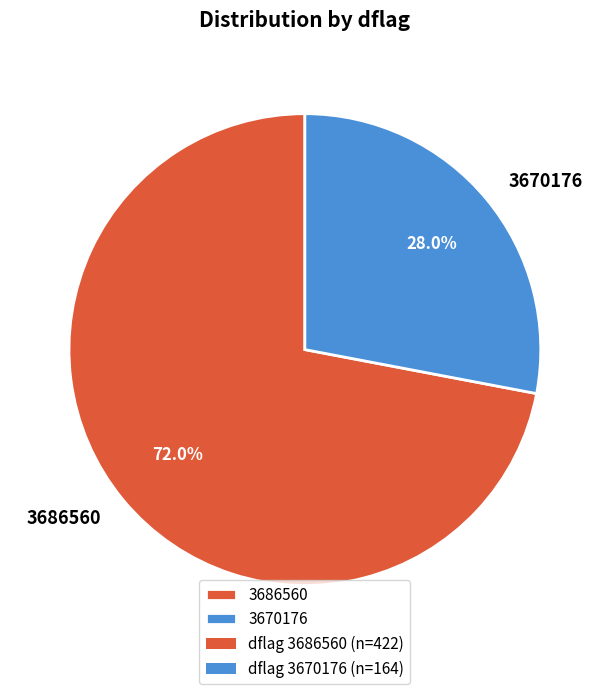

Combined, what portion of the pie is 3686560 and 3670176?

100.0%